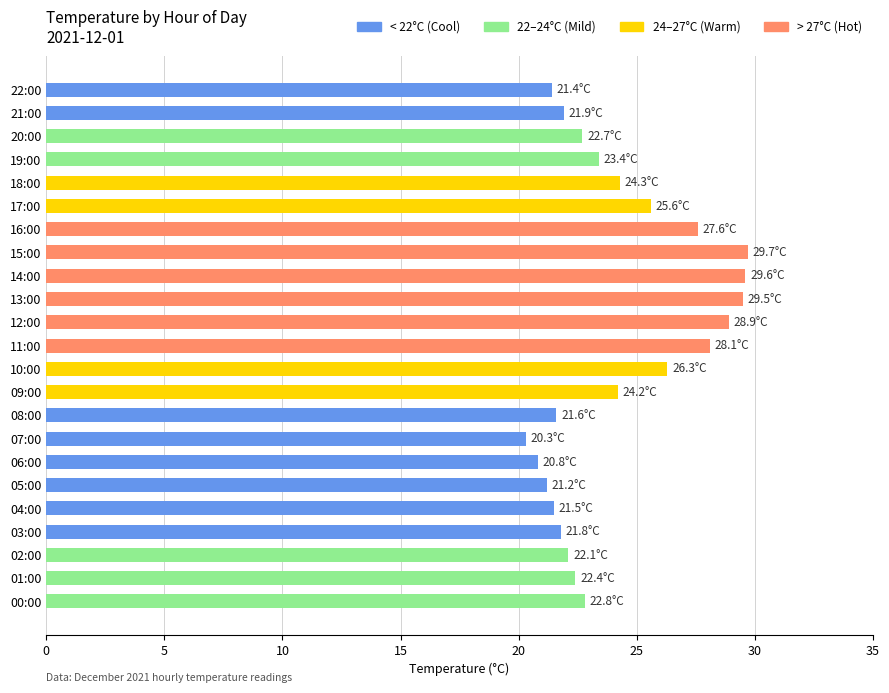

Are the bars grouped side by side (vs. stacked)?

No